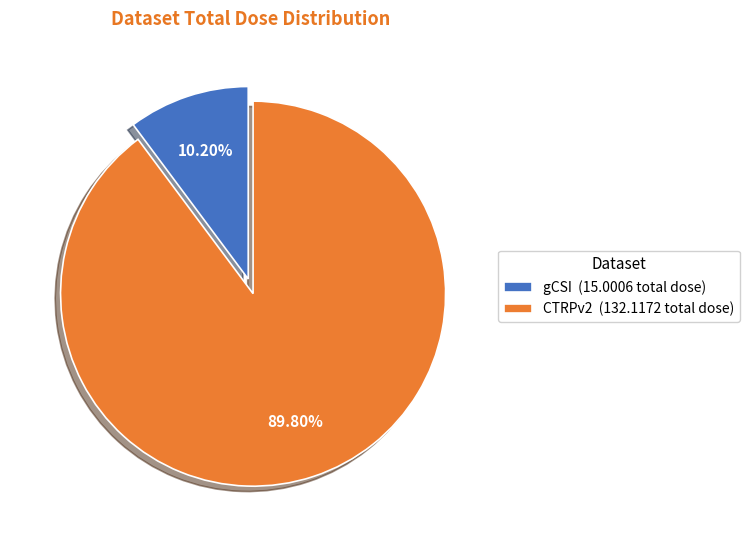

Does any single category account for the majority?

Yes